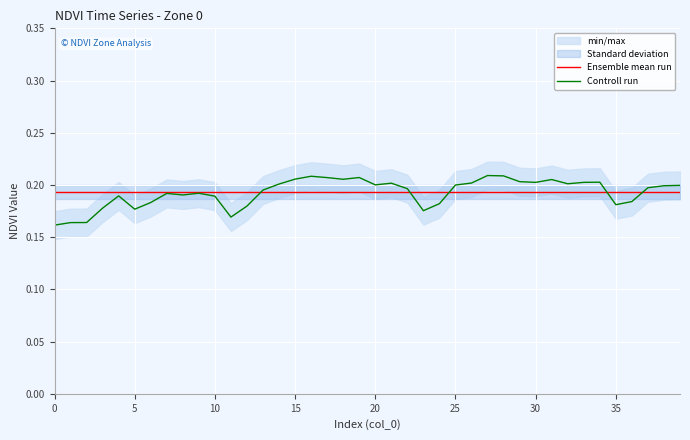

What is the total value across all series at 24?

0.4